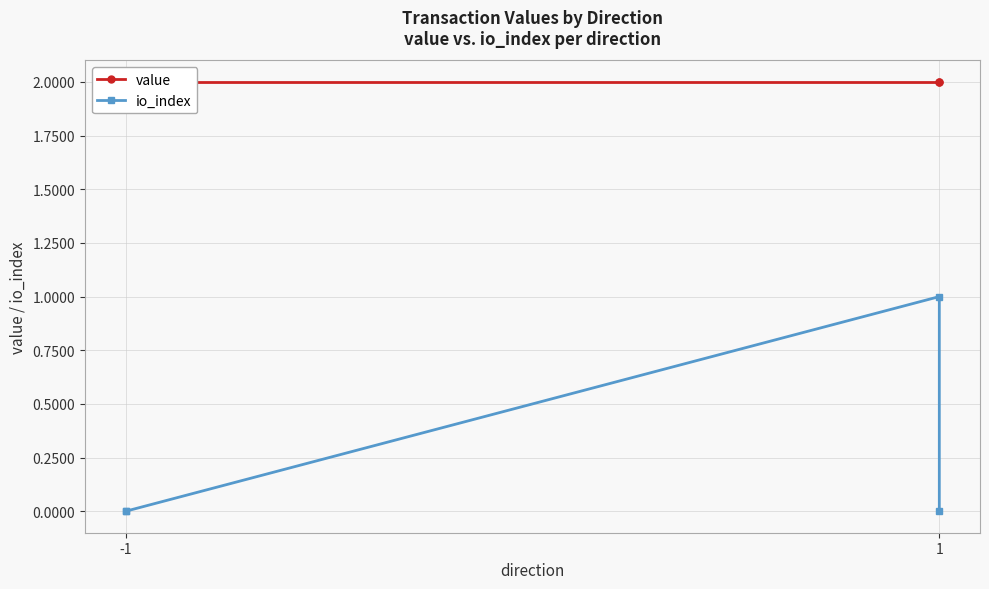

Does the chart have visible grid lines?

Yes